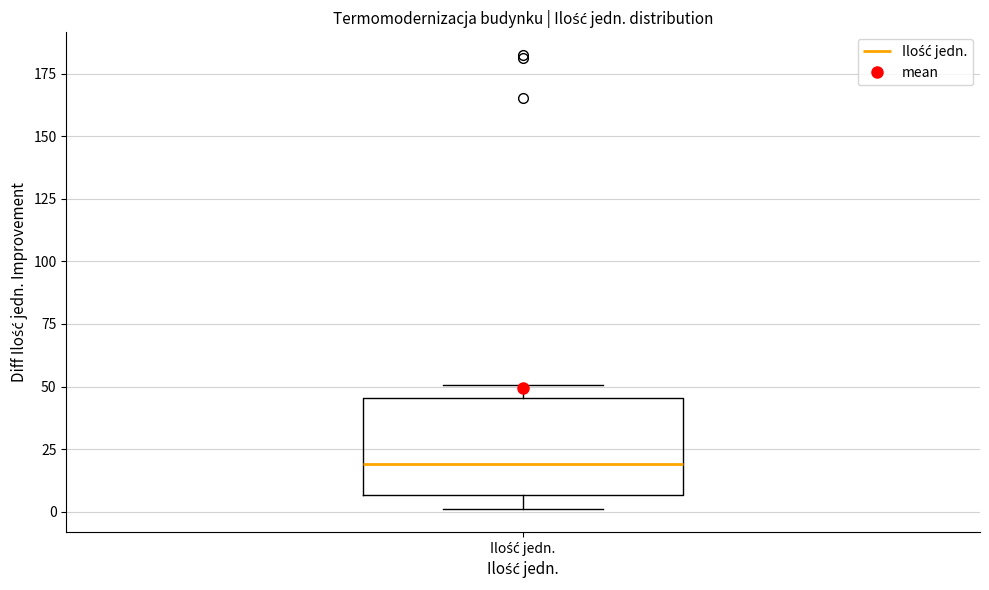

Read this box plot against the y-axis: the position of the median line, the range covered by the box, and the ends of both whiskers. The values are not printed on the chart, so give them approximately, as read against the axis.

median 20, box 5 to 45, whiskers 0 to 50